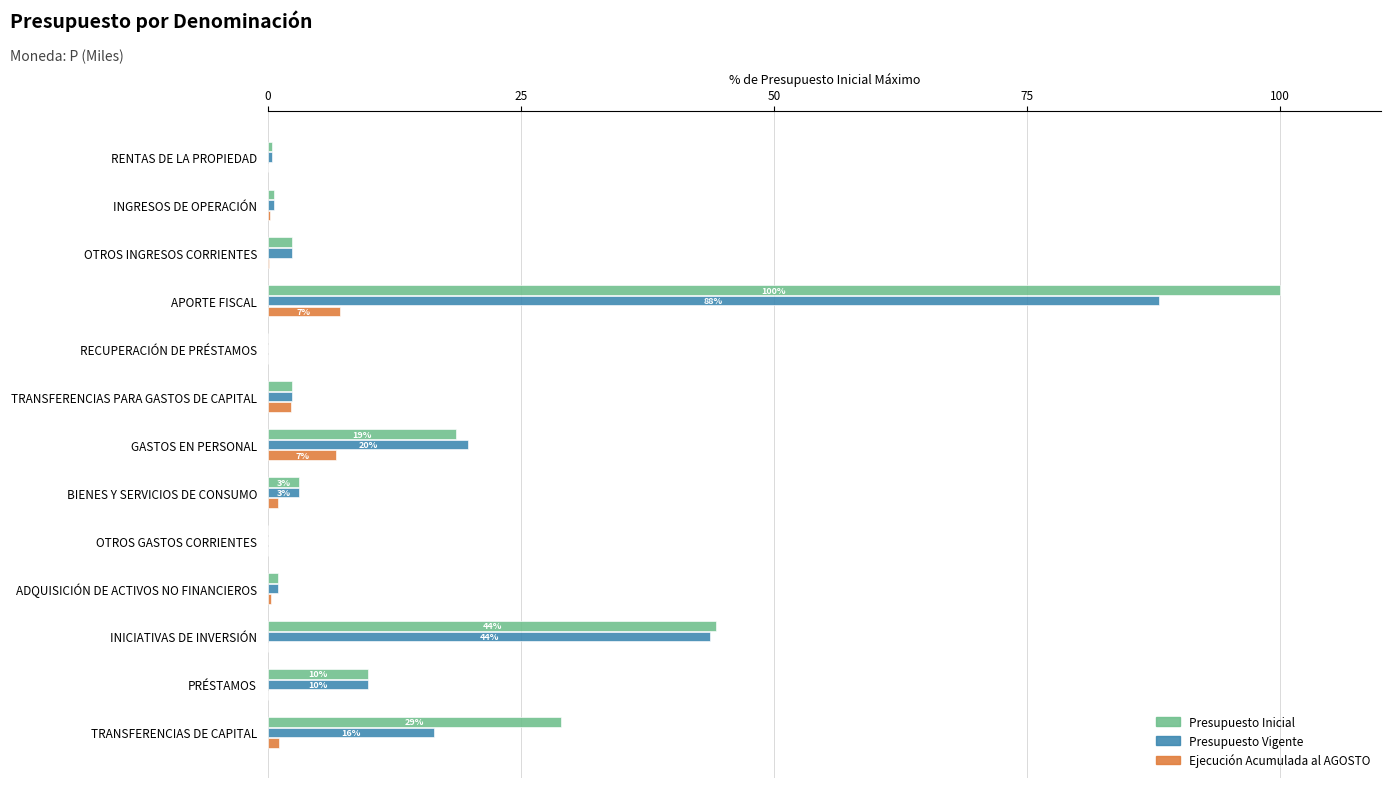

What is the total value across all series at APORTE FISCAL?

195.1